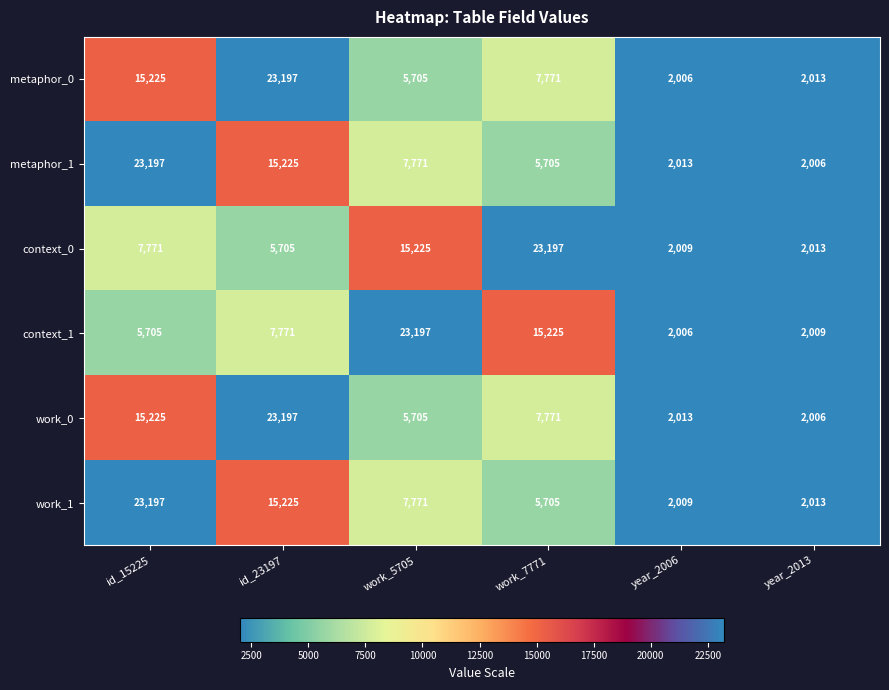

What is the sum of all context_1 values?

55913